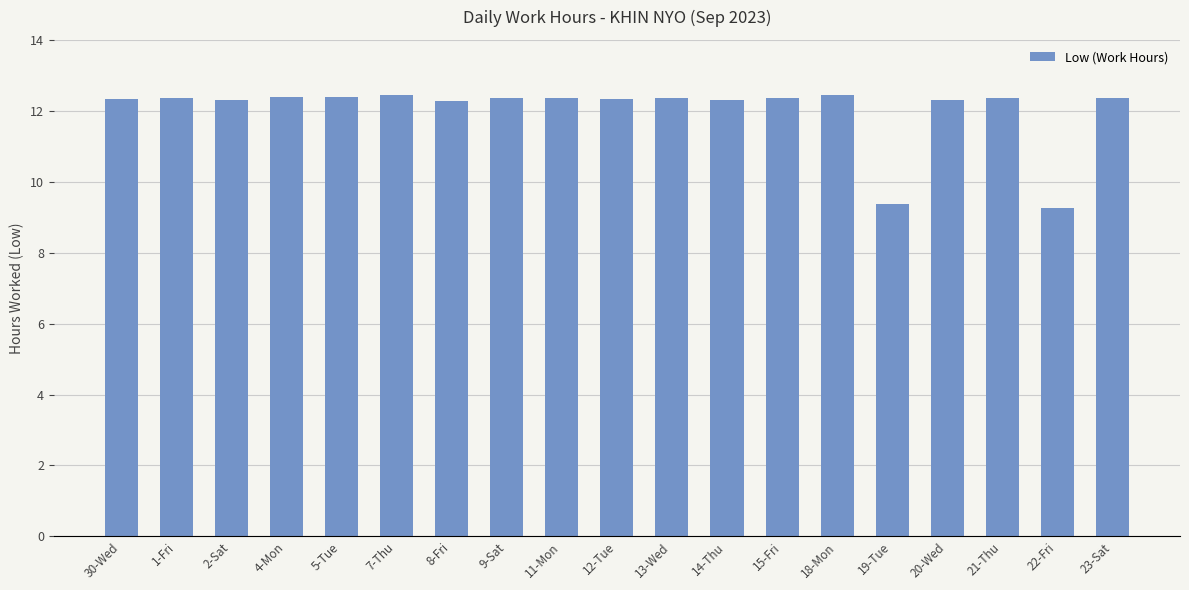

What is the change in value from 22-Fri to 23-Sat?

+3.1